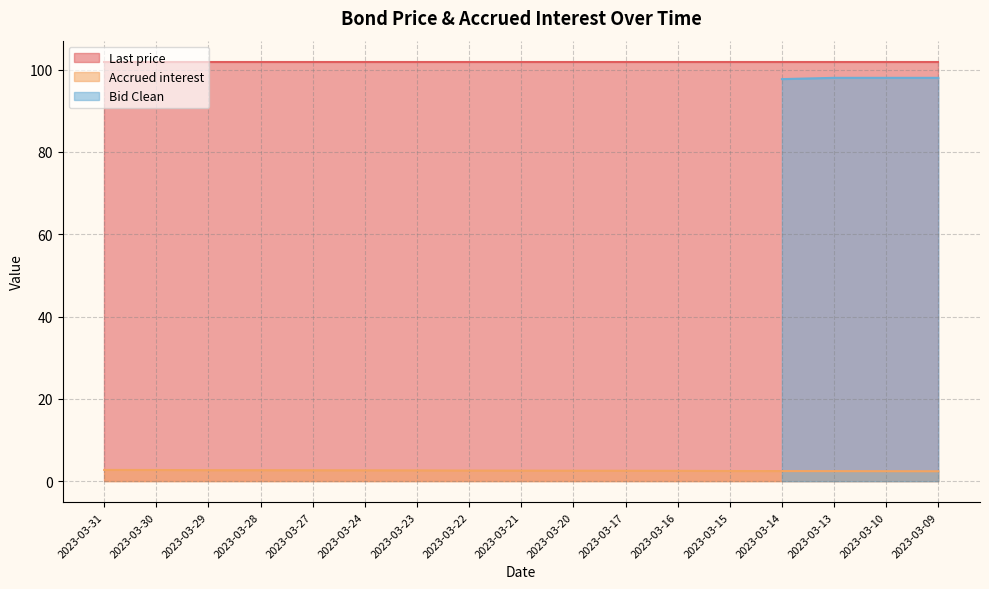

Which series has the largest range (max minus min)?

Bid Clean